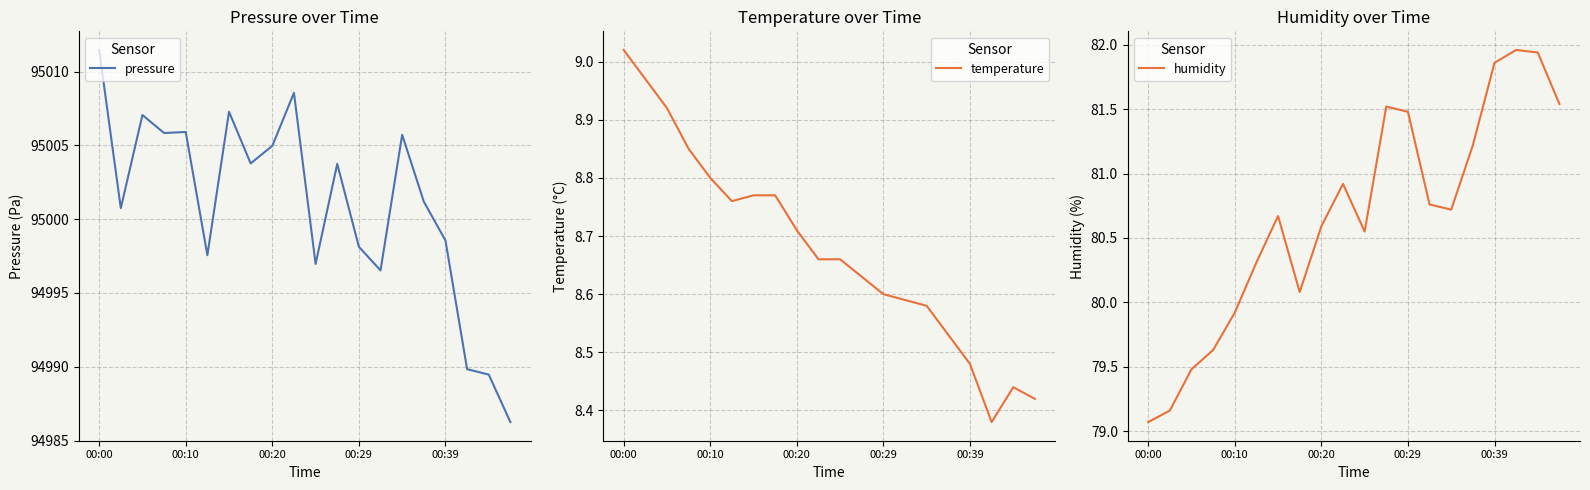

Where does the pressure series first go above 95003?

00:00